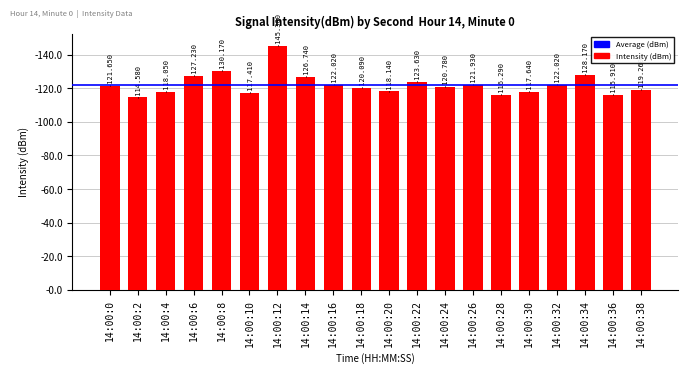

Does the chart contain any negative values?

No